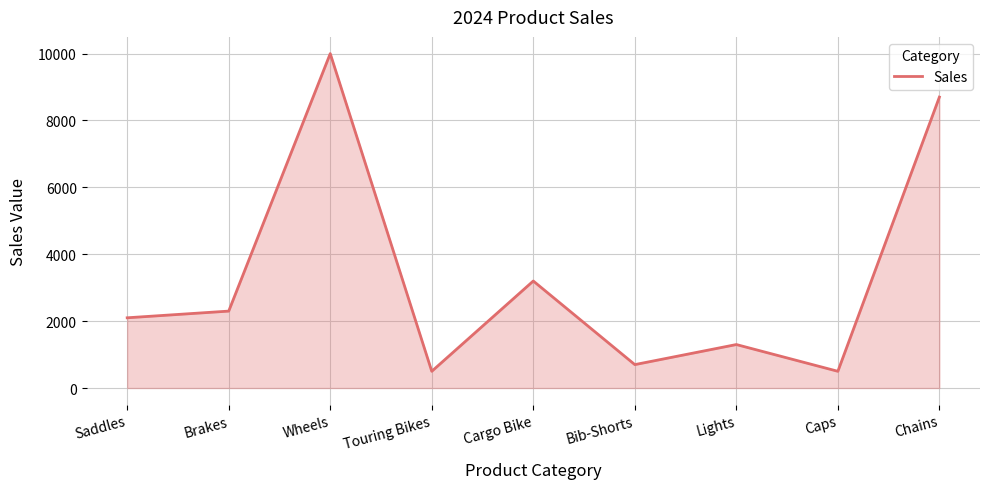

What is the change in value from Brakes to Lights?

-1000